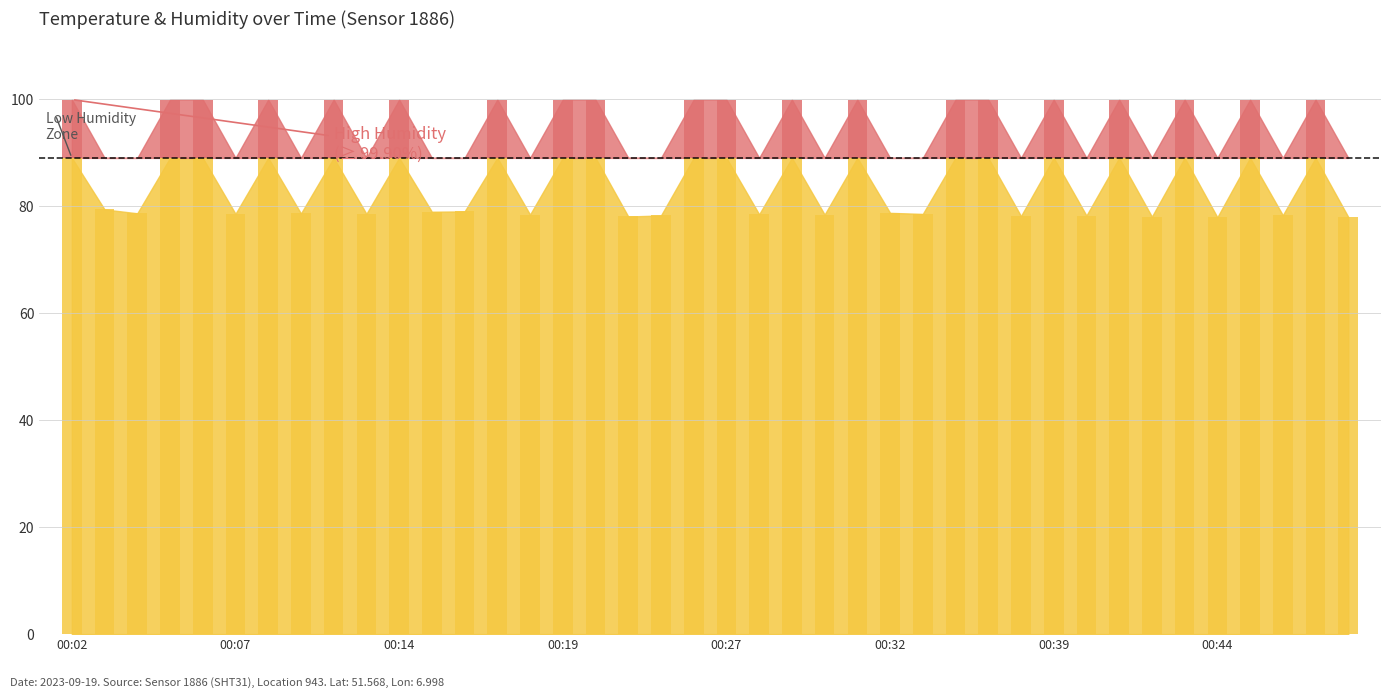

Rank the series by their average value, from lowest to highest.

temperature, humidity